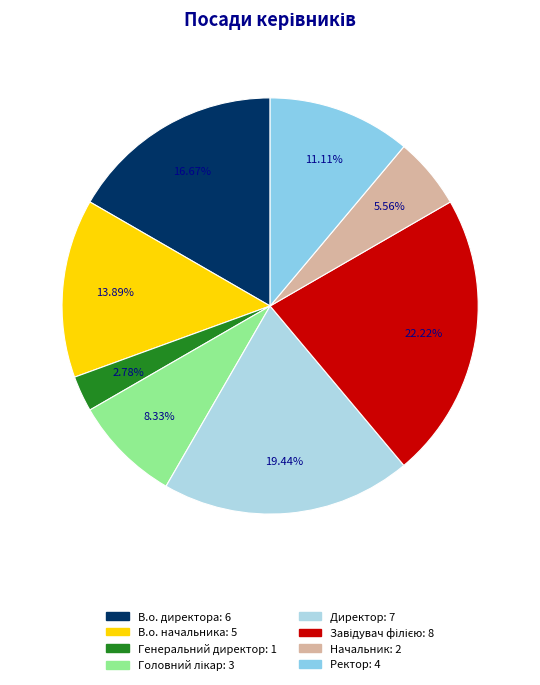

Count the number of slices in the pie.

8